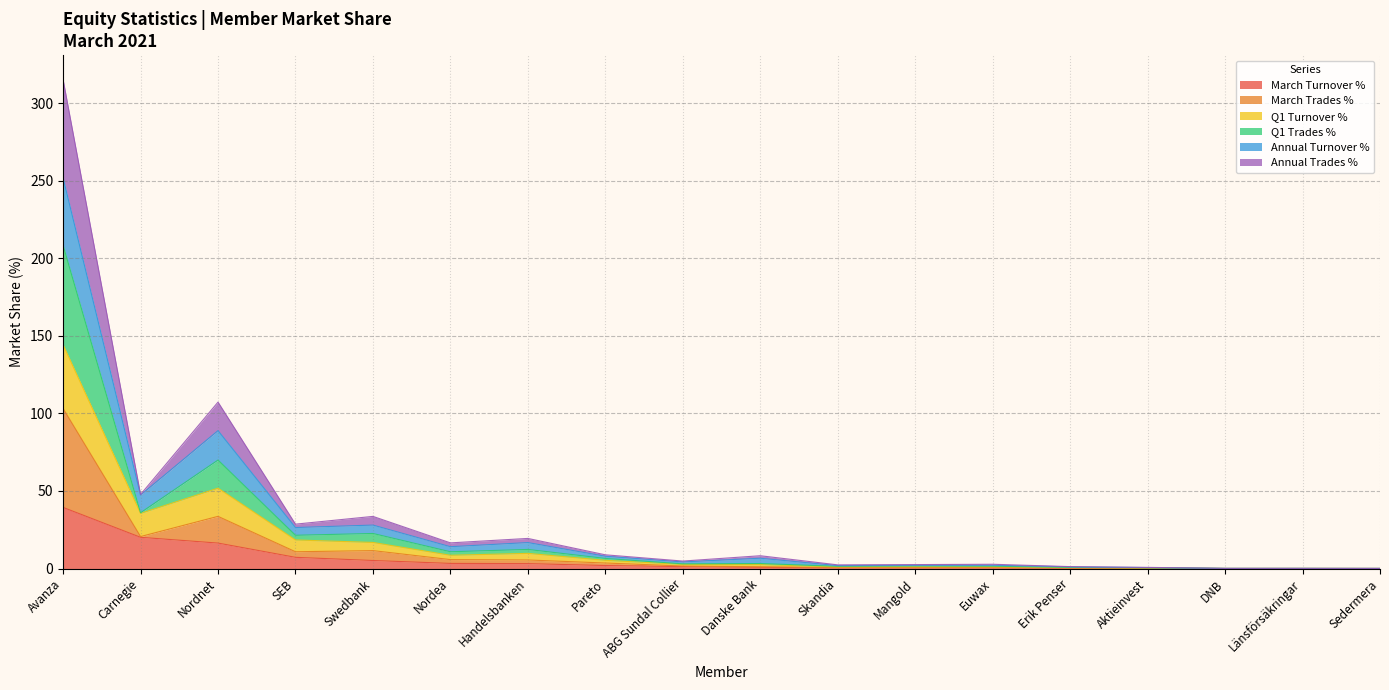

True or false: March Turnover % has a value of 0.0 at Länsförsäkringar.

True